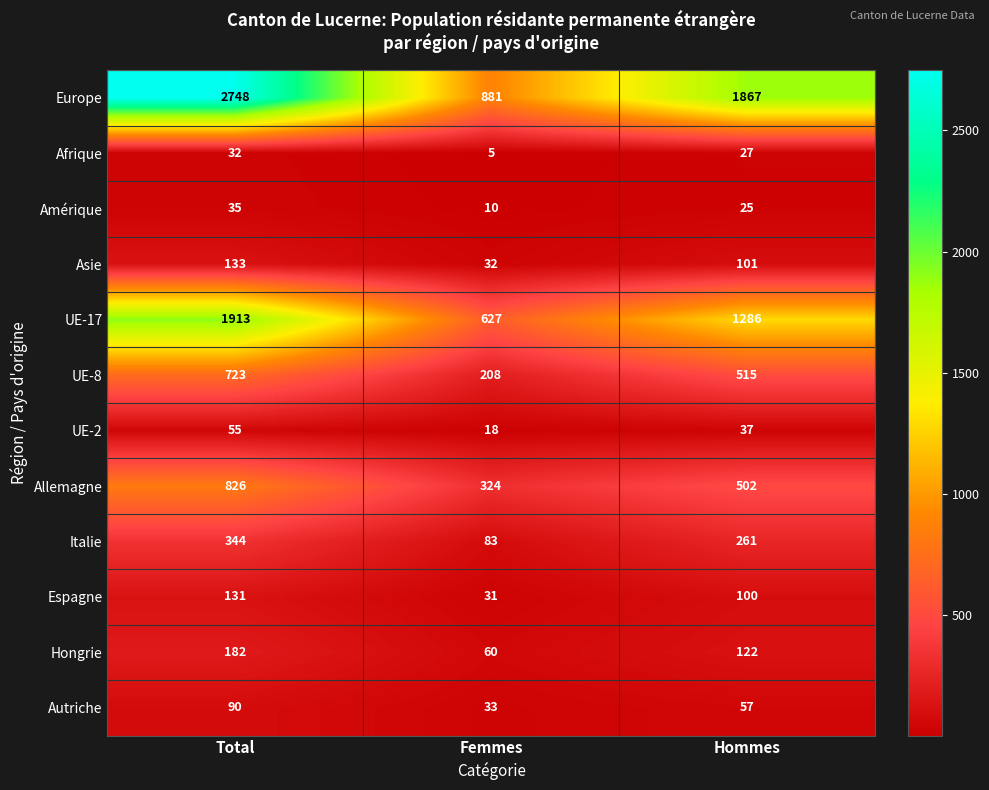

What is the sum of all Asie values?

266